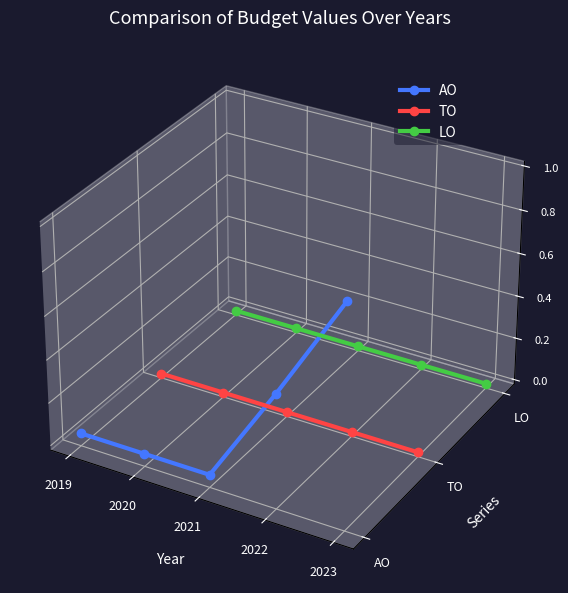

List the series in order of their peak value, lowest first.

TO, LO, AO